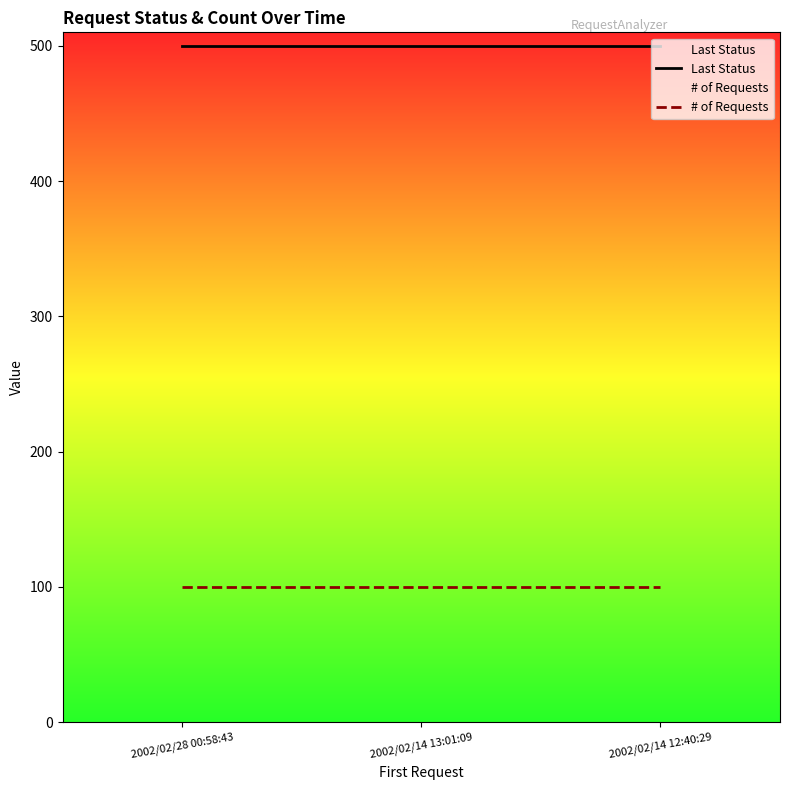

Which series has the widest spread of values?

Last Status